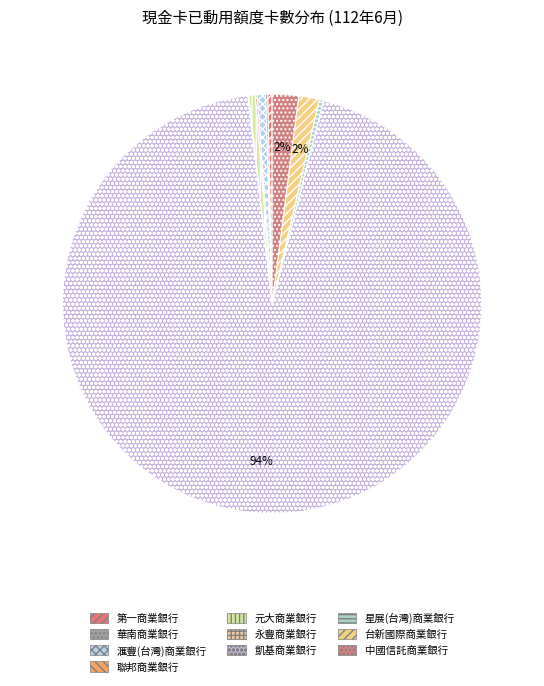

Count the number of slices in the pie.

10